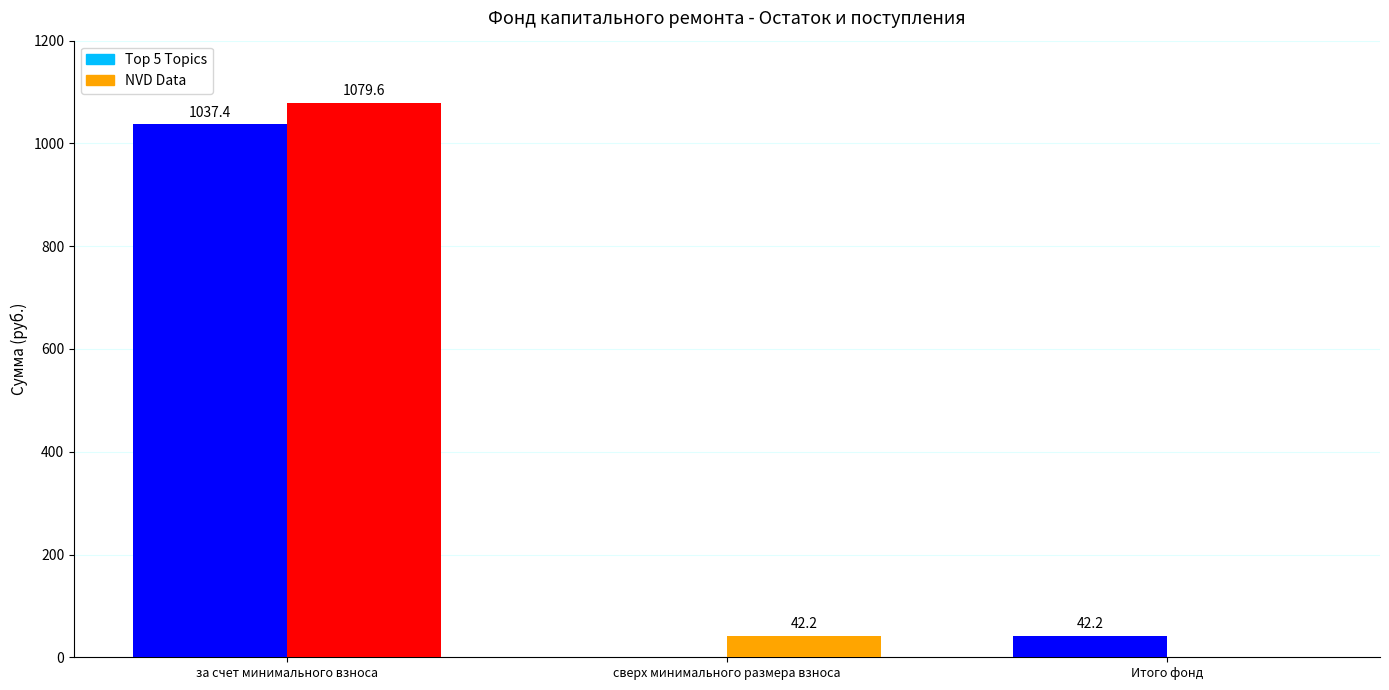

Are the bars horizontal?

No